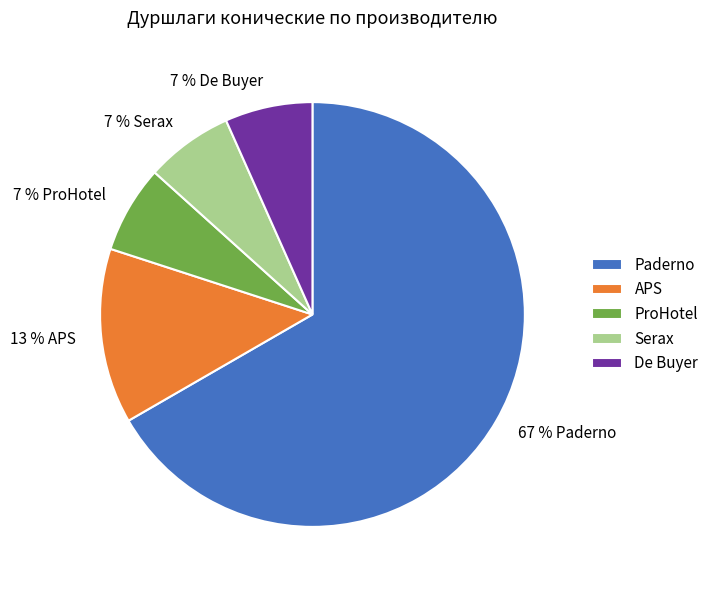

To the nearest percent, what is the combined percentage of APS and De Buyer?

20%